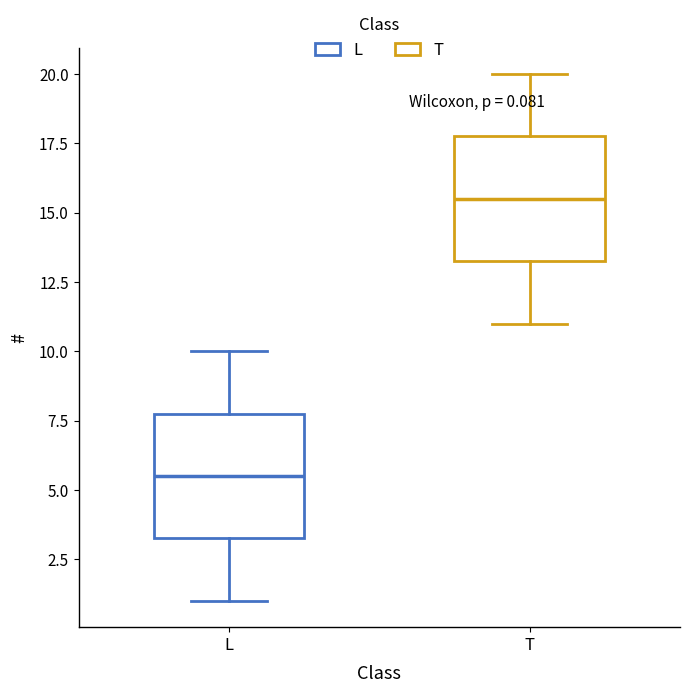

Which box has the highest median line?

T